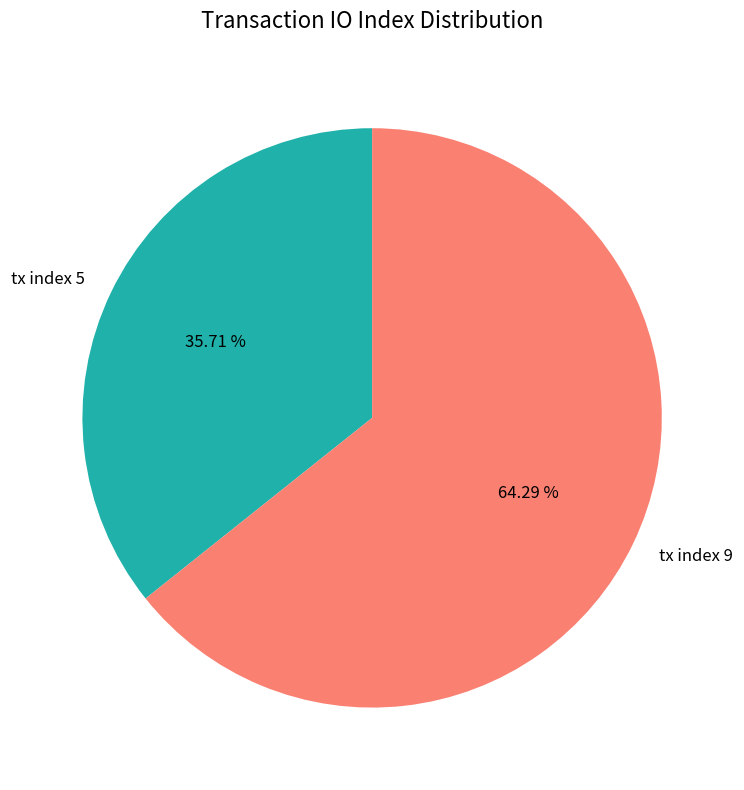

To the nearest percent, what is the average slice percentage?

50%